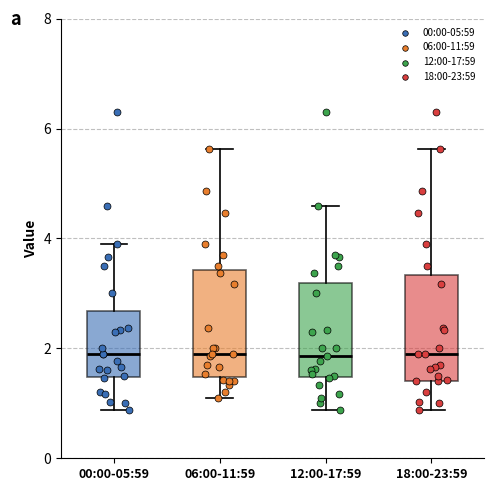

Reading left to right, transcribe this box plot: for each box, give where its median line is, the range the box spans, and where its two whiskers end, as read against the y-axis. The values are not printed on the chart, so give them approximately, as read against the axis.

00:00-05:59: median 2.0, box 1.4 to 2.6, whiskers 0.8 to 4.0
06:00-11:59: median 2.0, box 1.4 to 3.4, whiskers 1.2 to 5.6
12:00-17:59: median 1.8, box 1.4 to 3.2, whiskers 0.8 to 4.6
18:00-23:59: median 2.0, box 1.4 to 3.4, whiskers 0.8 to 5.6